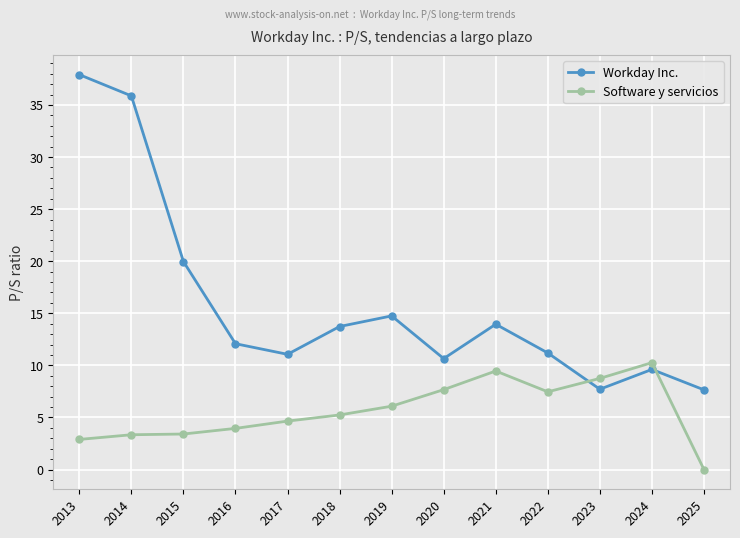

Between which two adjacent categories do Workday Inc. and Software y servicios first intersect?

2022 and 2023